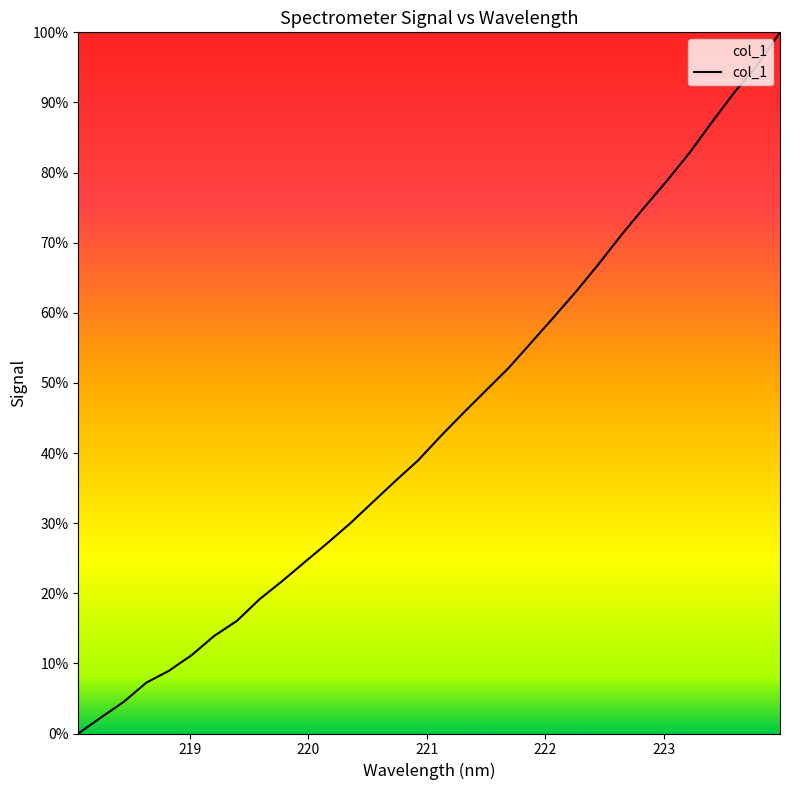

What is the greatest value displayed?

100.0